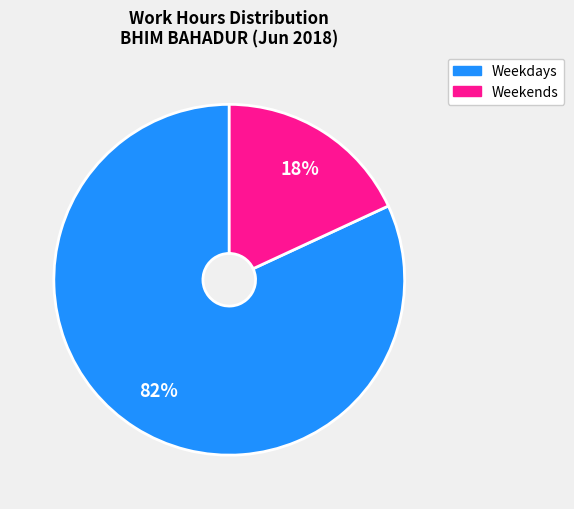

Is there a majority slice in this chart?

Yes